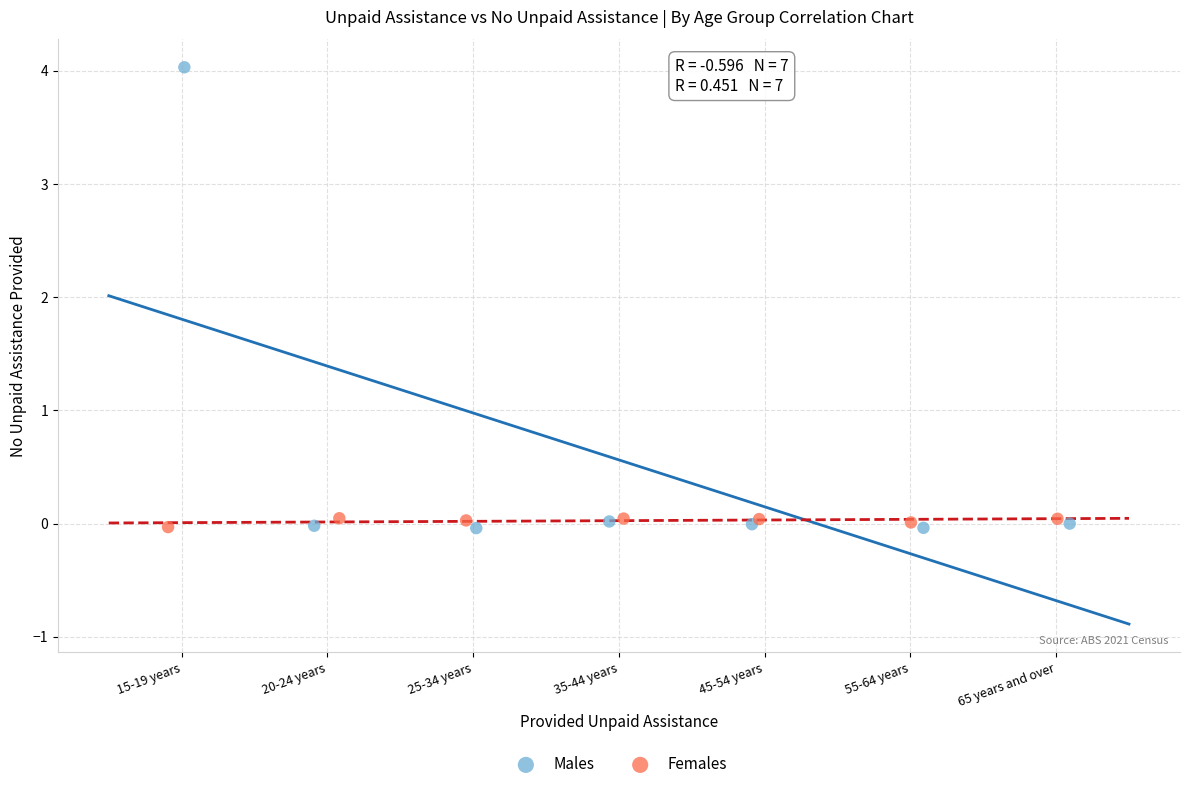

What are all the series names shown in the legend?

Males, Females